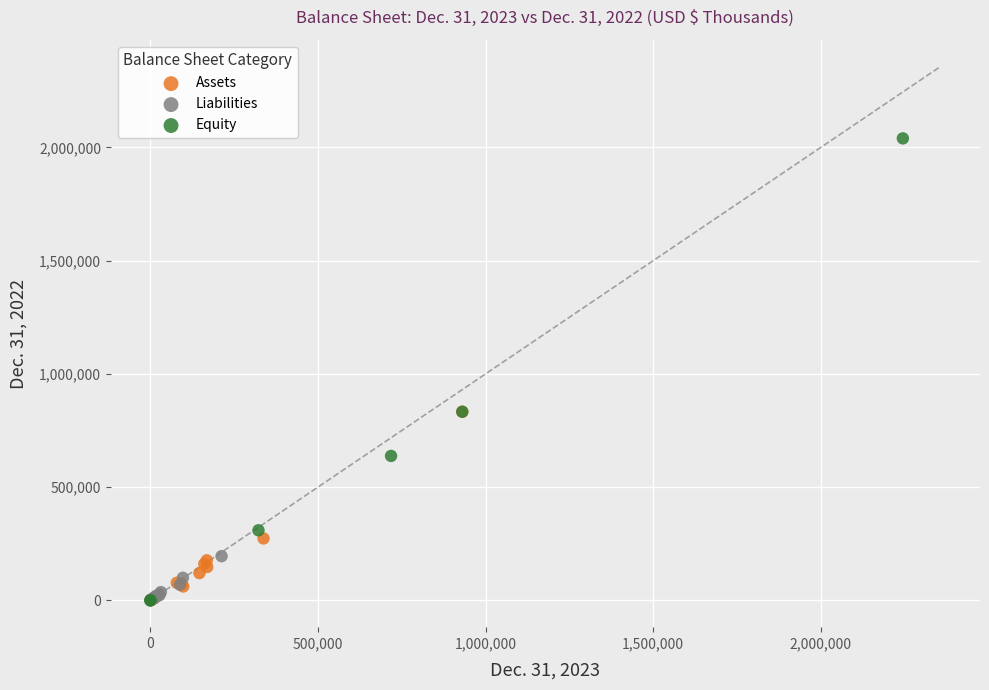

Which series contains the highest Y value?

Equity